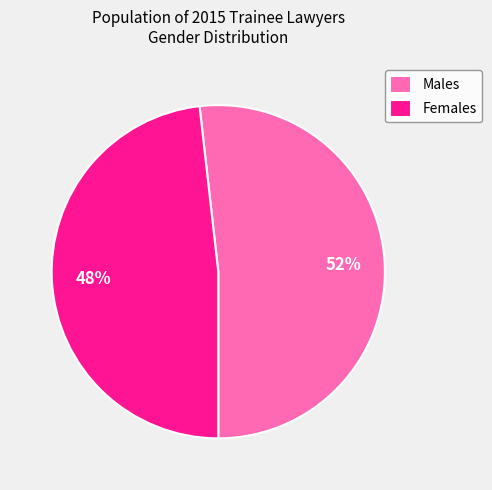

Which category has the biggest portion of the pie?

Males